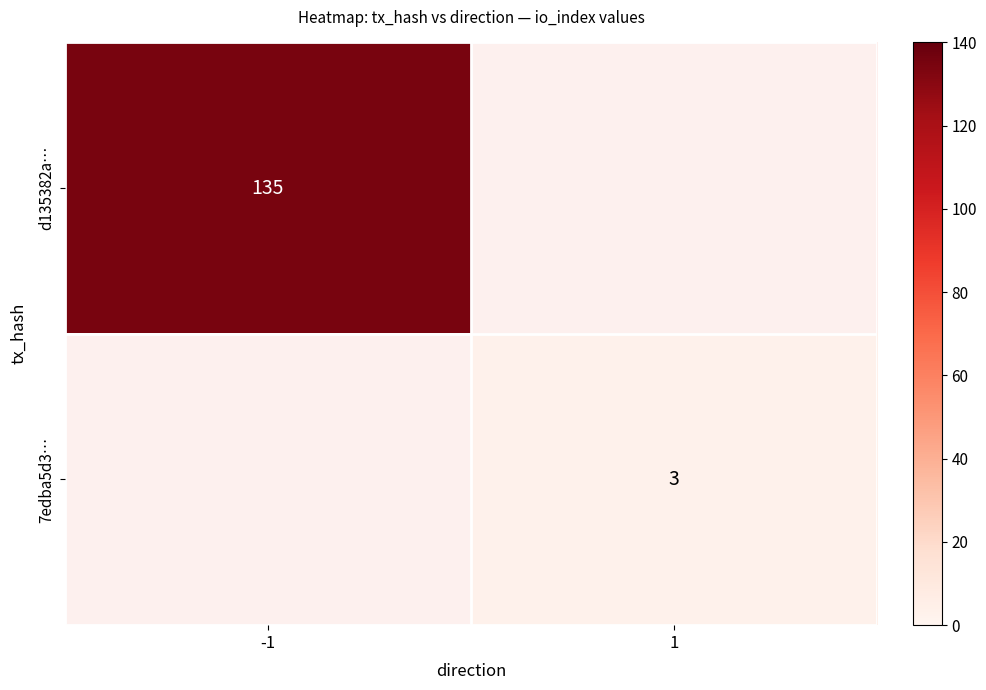

The d135382a… series shows 135 at -1. True or false?

True